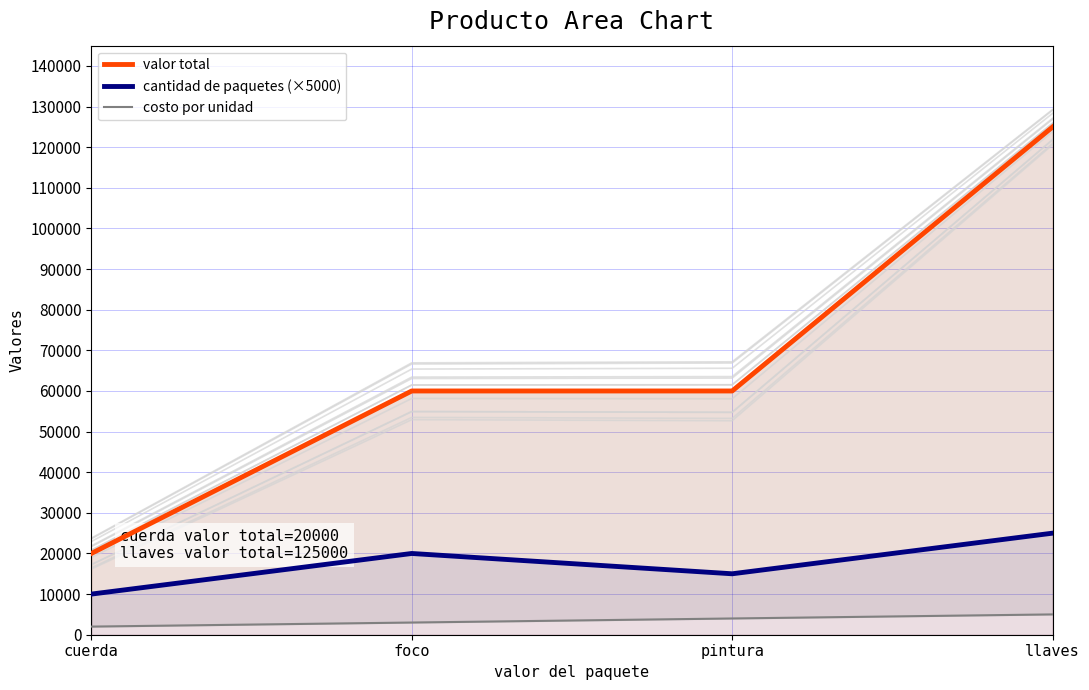

At foco, list the series in order from smallest to largest.

costo por unidad, cantidad de paquetes (×5000), valor total